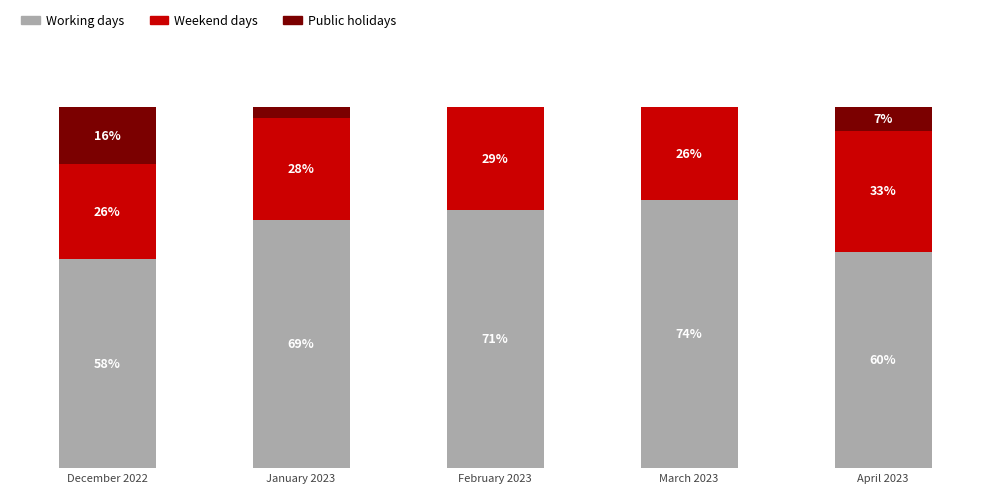

List the series in order of their overall mean, lowest first.

Public holidays, Weekend days, Working days